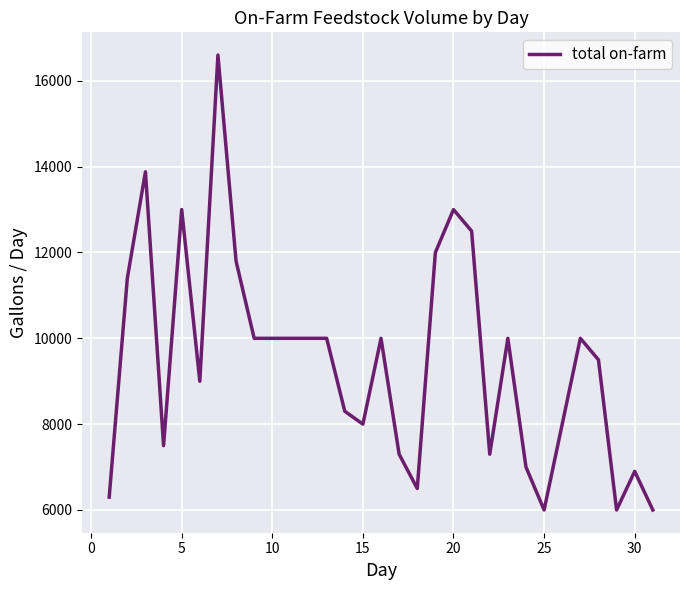

What is the sum of all values?

293780